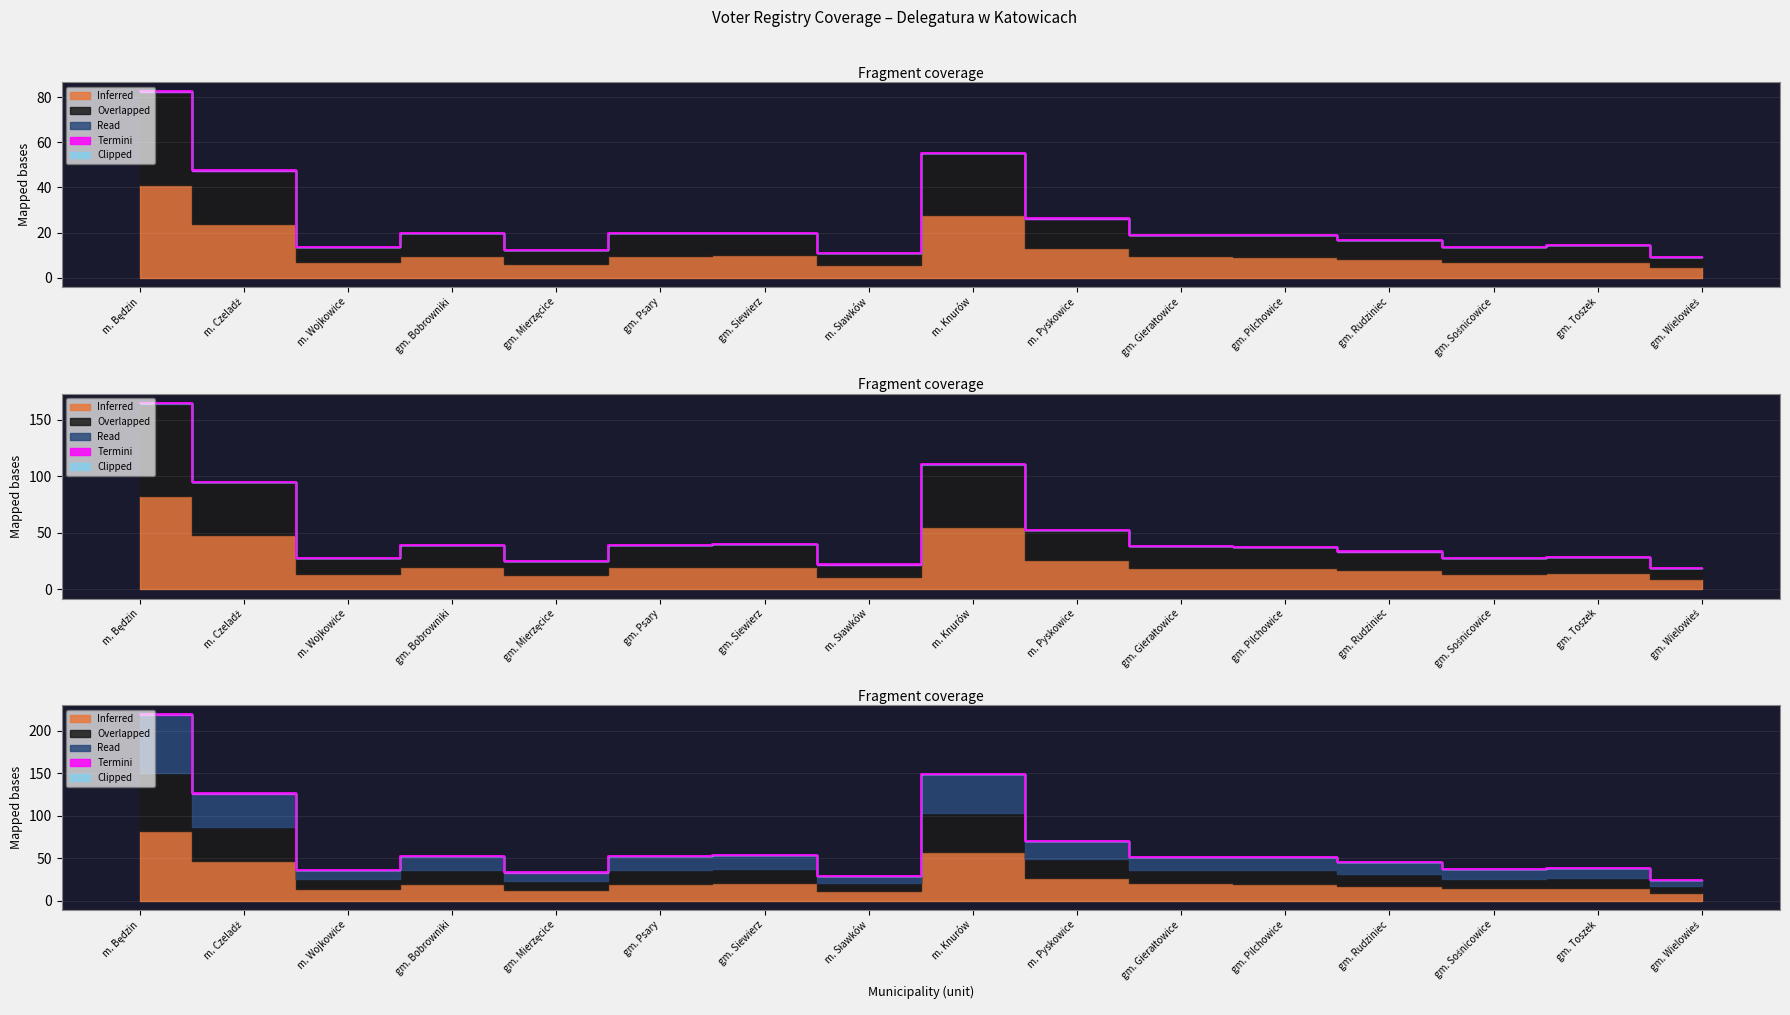

What is the label of the 12th point from the left?

gm. Pilchowice